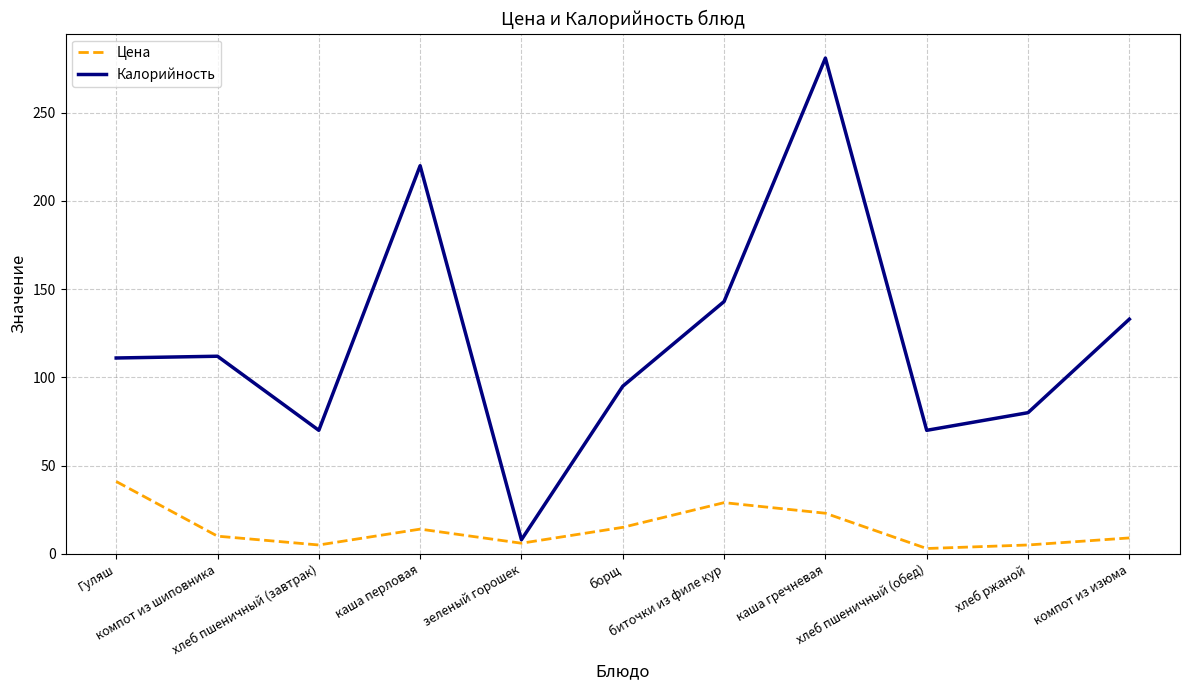

What is the sum of the Цена values at хлеб пшеничный (обед) and каша перловая?

17